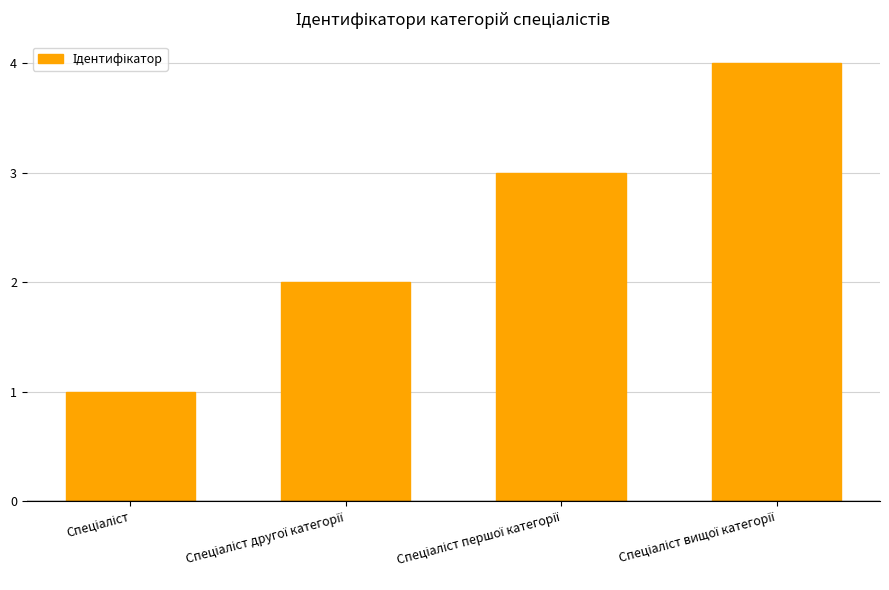

What is the maximum value shown in the chart?

4